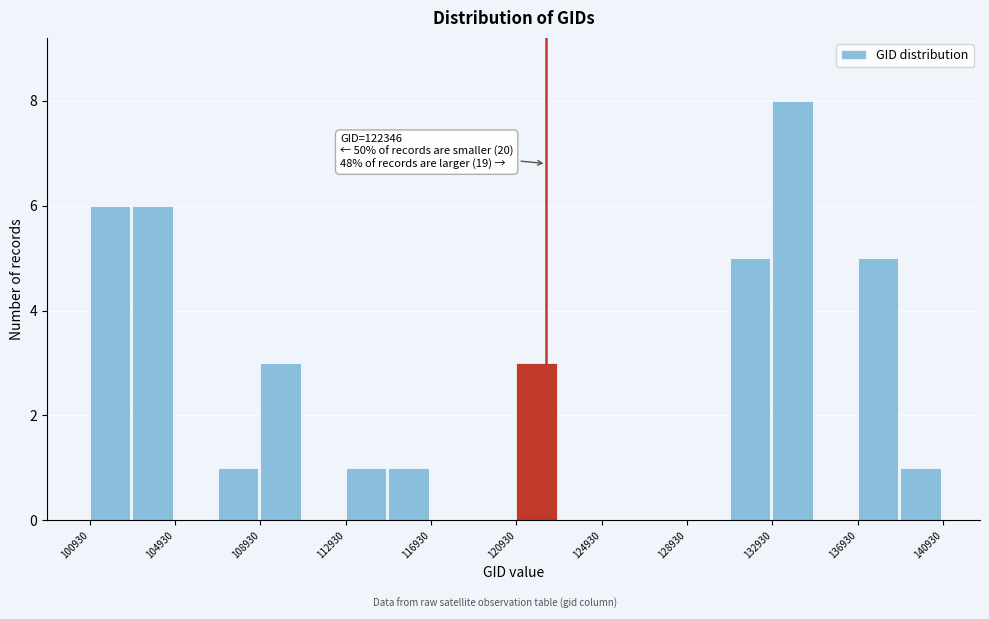

Which range on the x-axis has the tallest bar?

133000 to 135000